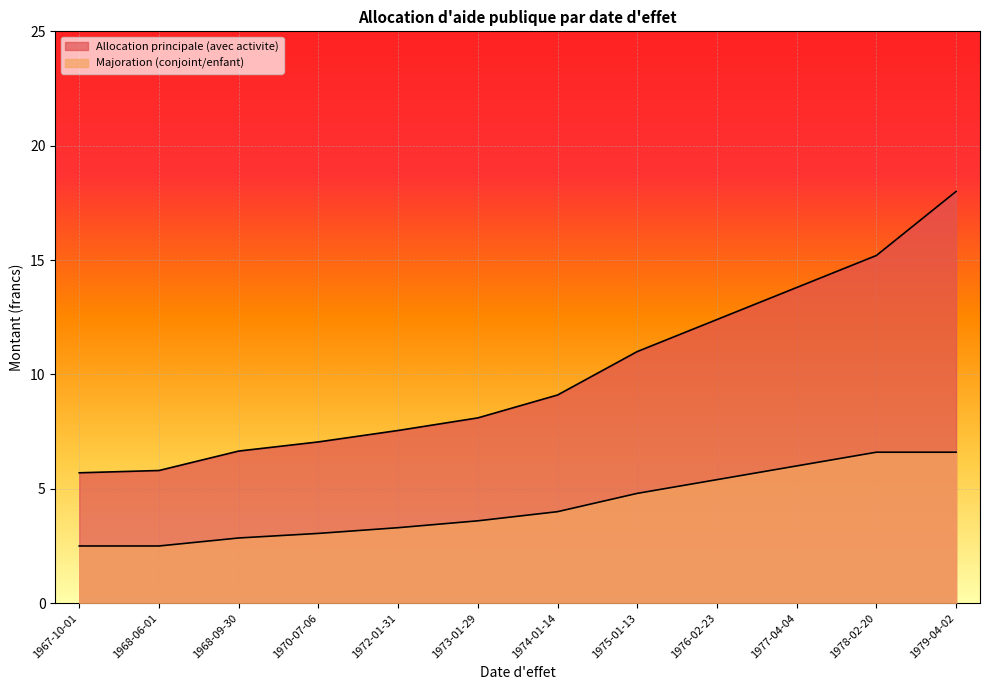

At which category does the chart reach its minimum across all series?

1967-10-01